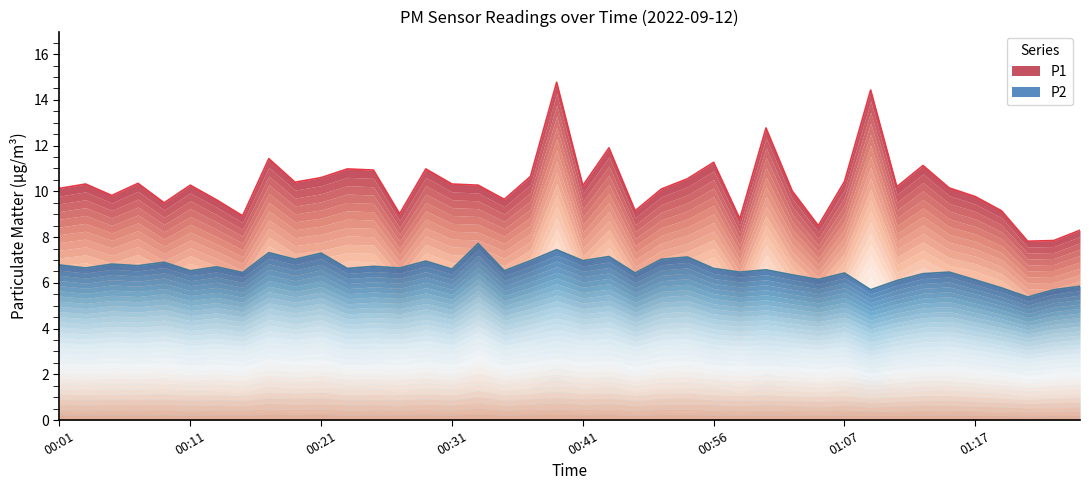

At which label is P1 closest to 11?

00:23